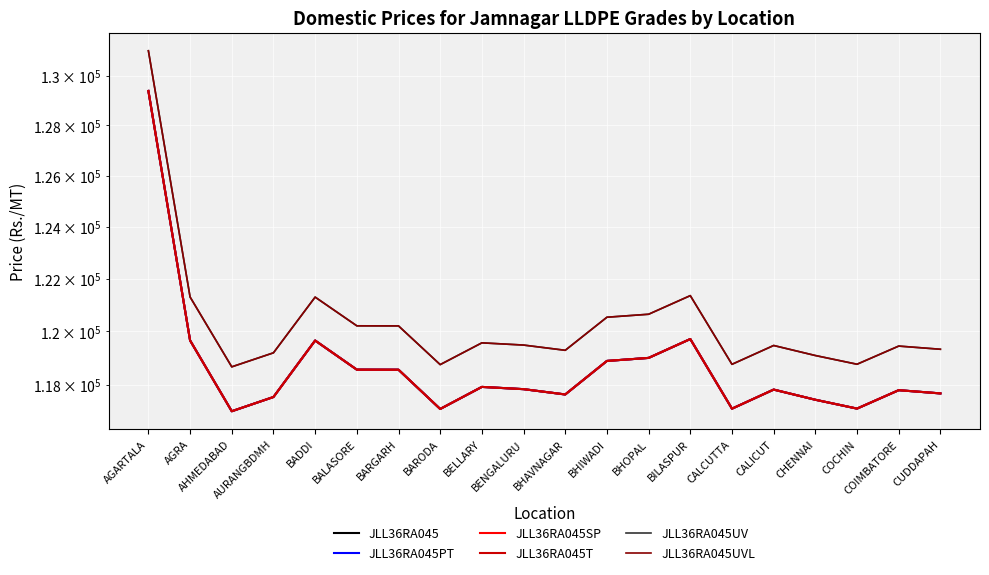

Which category has the highest value in the JLL36RA045SP series?

AGARTALA